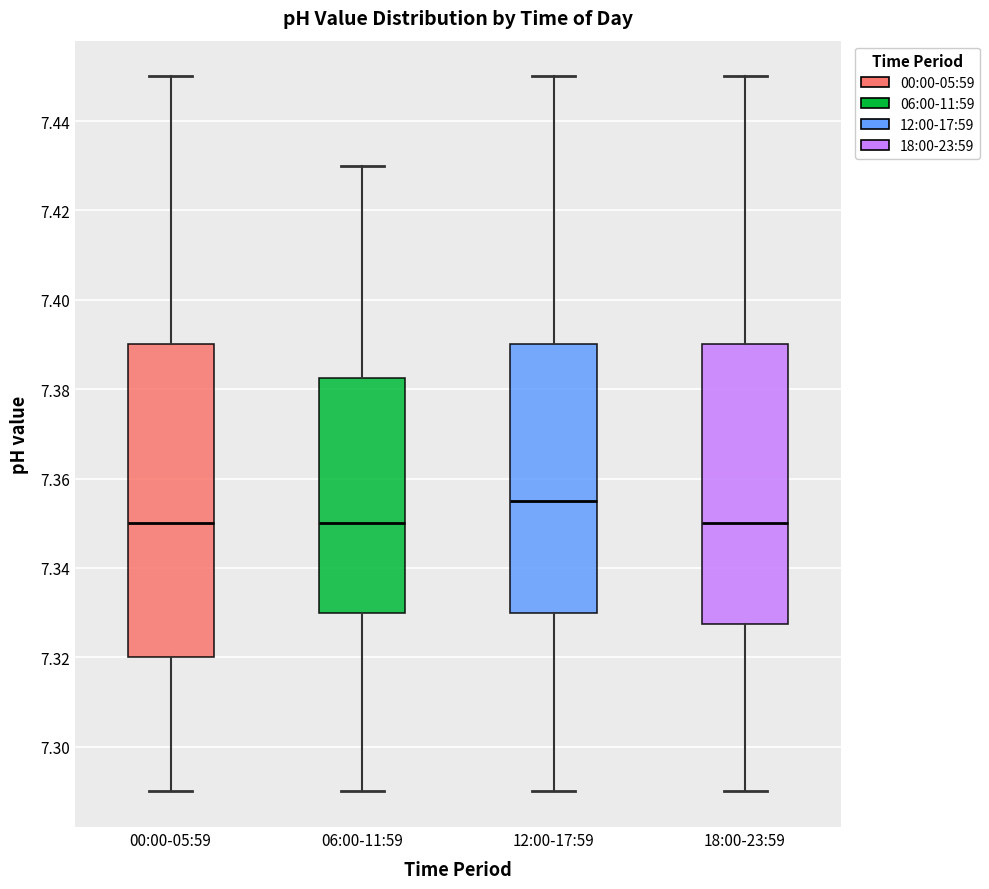

Where is the lower edge of the box for 18:00-23:59 on the y-axis? The values are not printed on the chart, so give them approximately, as read against the axis.

7.328